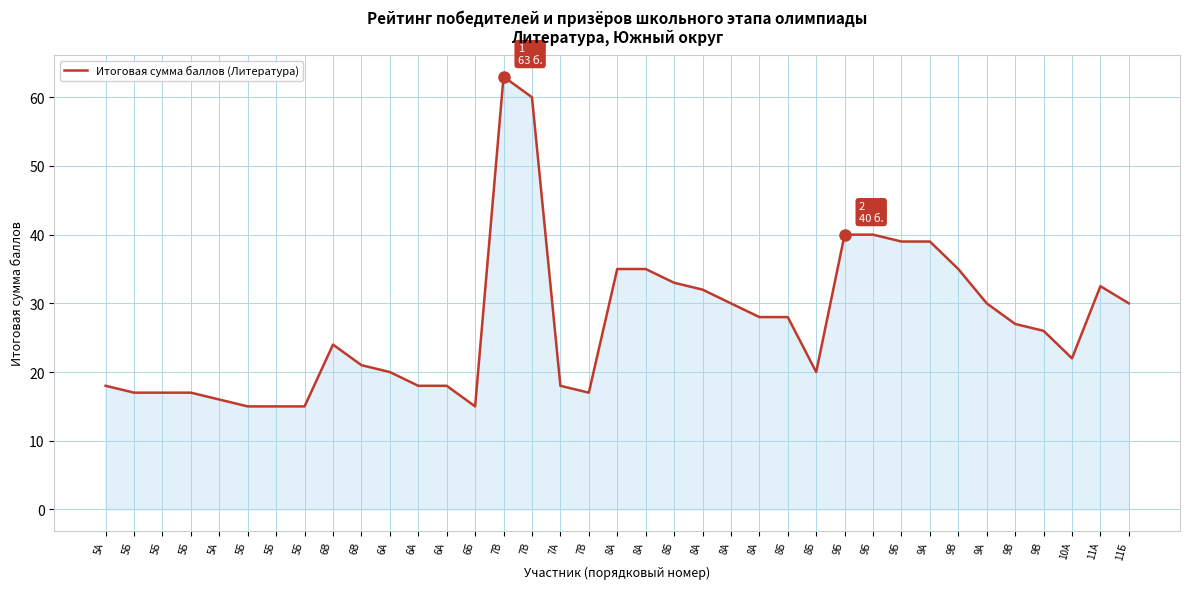

The chart shows a value of 32.7 at 6В. True or false?

False